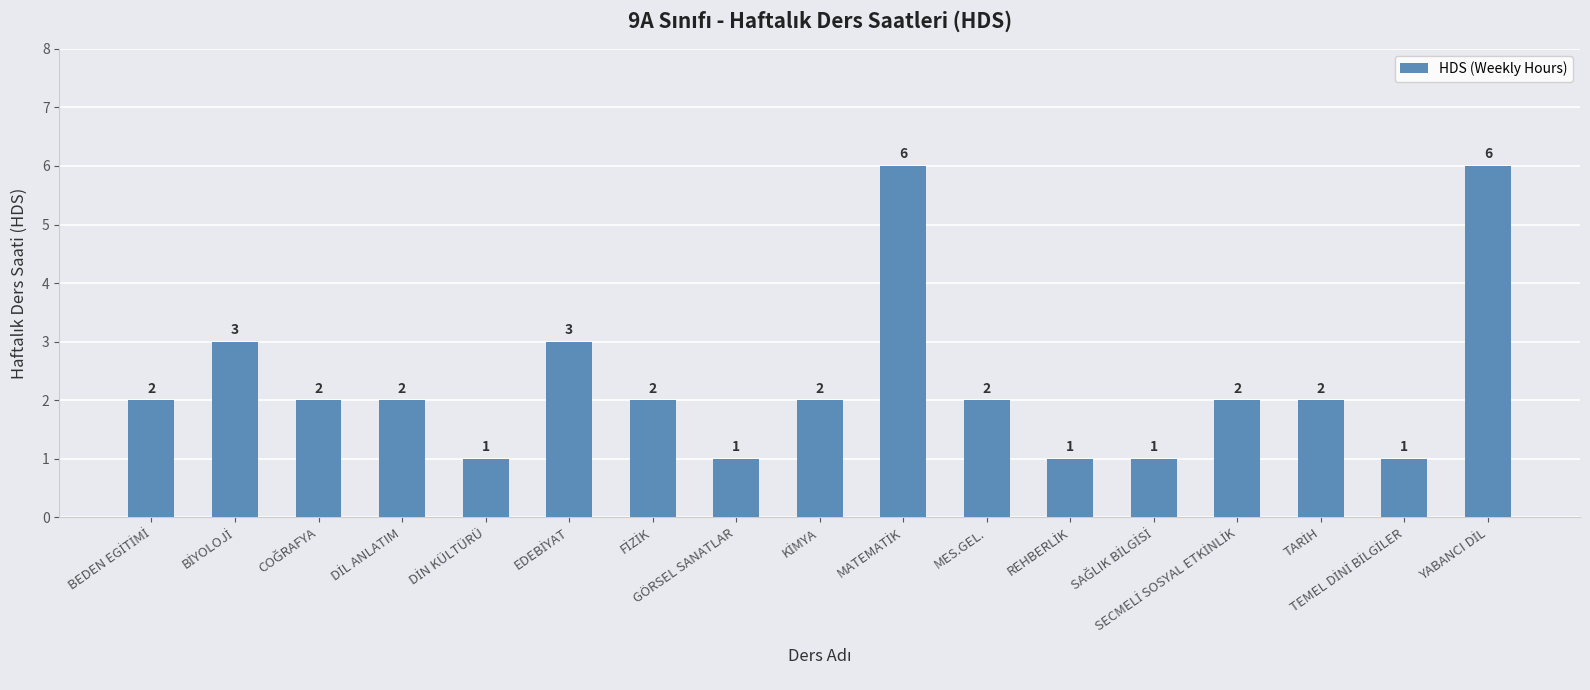

How many values are between 1 and 2?

13